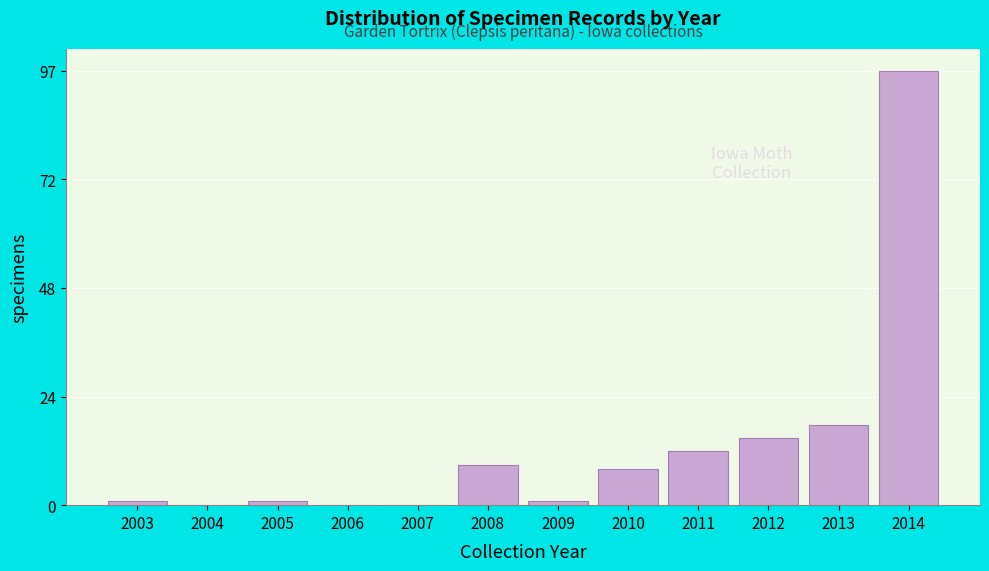

Reading right to left, transcribe all the data shown in this chart.

2014=97	2013=18	2012=15	2011=12	2010=8	2009=1	2008=9	2007=0	2006=0	2005=1	2004=0	2003=1